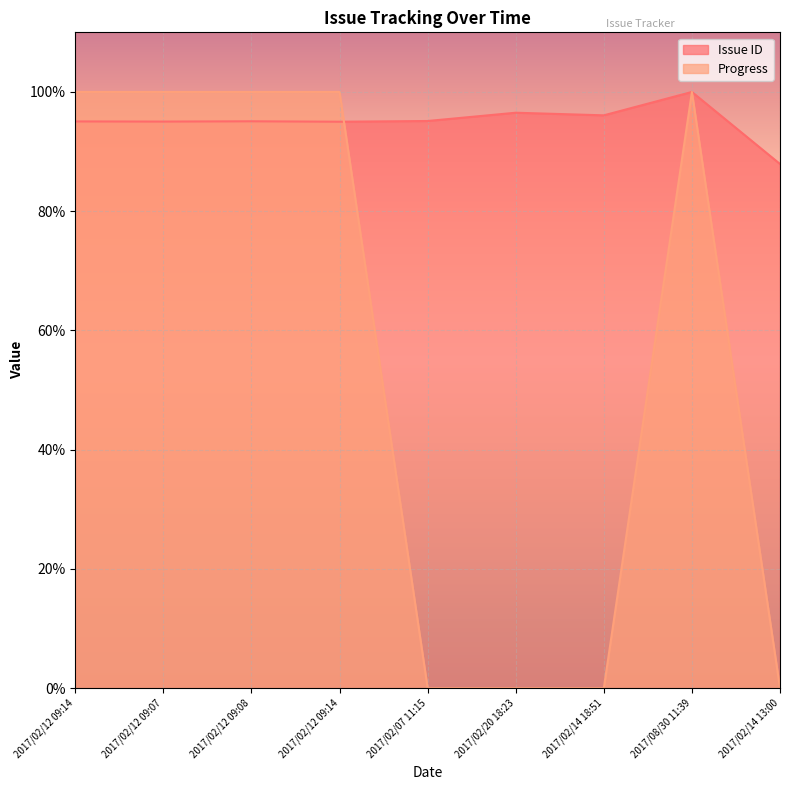

Rank the series by their average value, from lowest to highest.

Progress, Issue ID